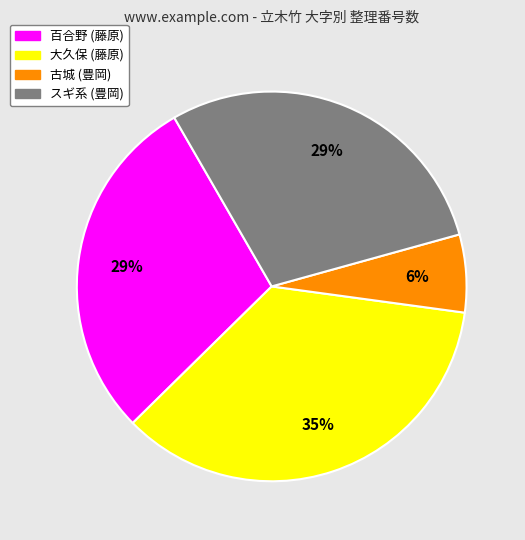

Does any single category account for the majority?

No